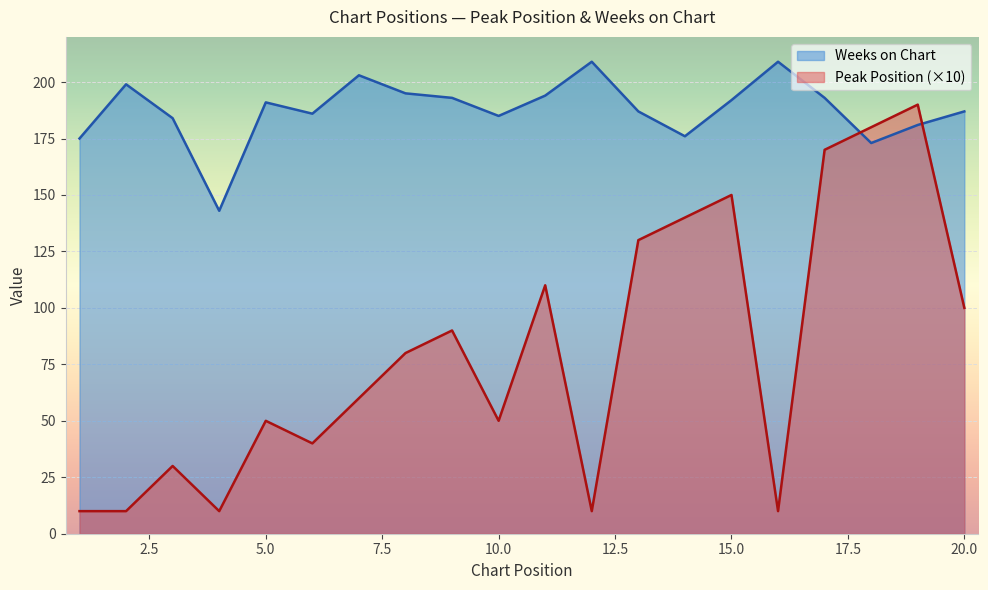

List the series in order of their peak value, highest first.

Weeks on Chart, Peak Position (×10)